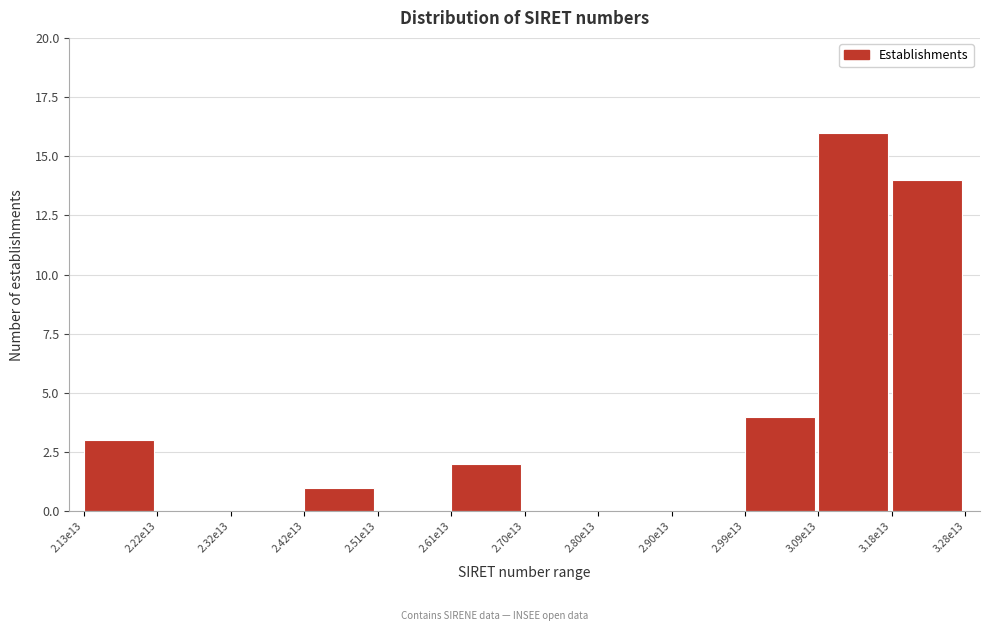

Reading left to right, list all the values displayed in this chart.

2.13e13=3	2.22e13=0	2.32e13=0	2.42e13=1	2.51e13=0	2.61e13=2	2.70e13=0	2.80e13=0	2.90e13=0	2.99e13=4	3.09e13=16	3.18e13=14